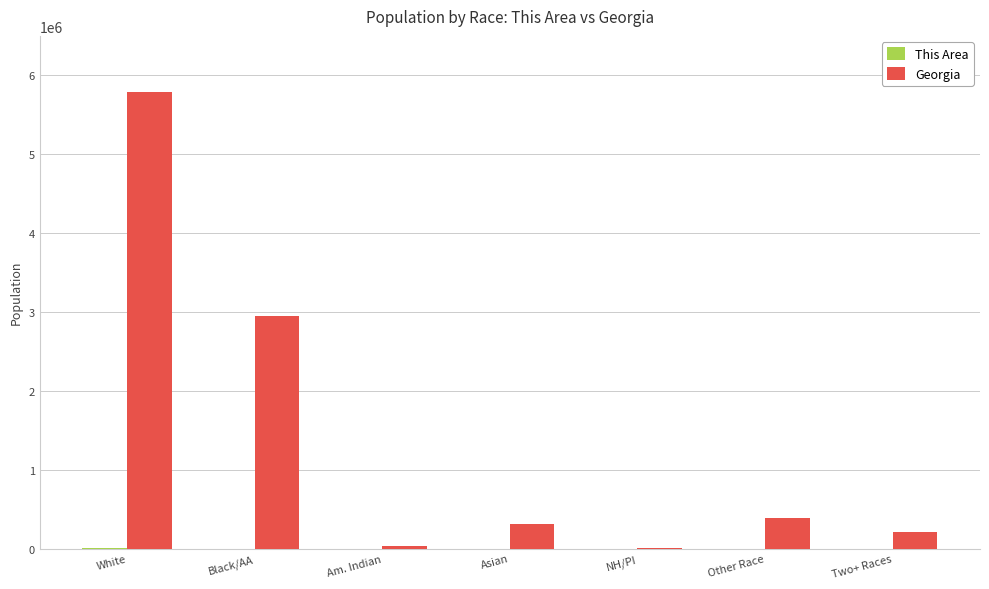

At which category does the chart reach its peak across all series?

White